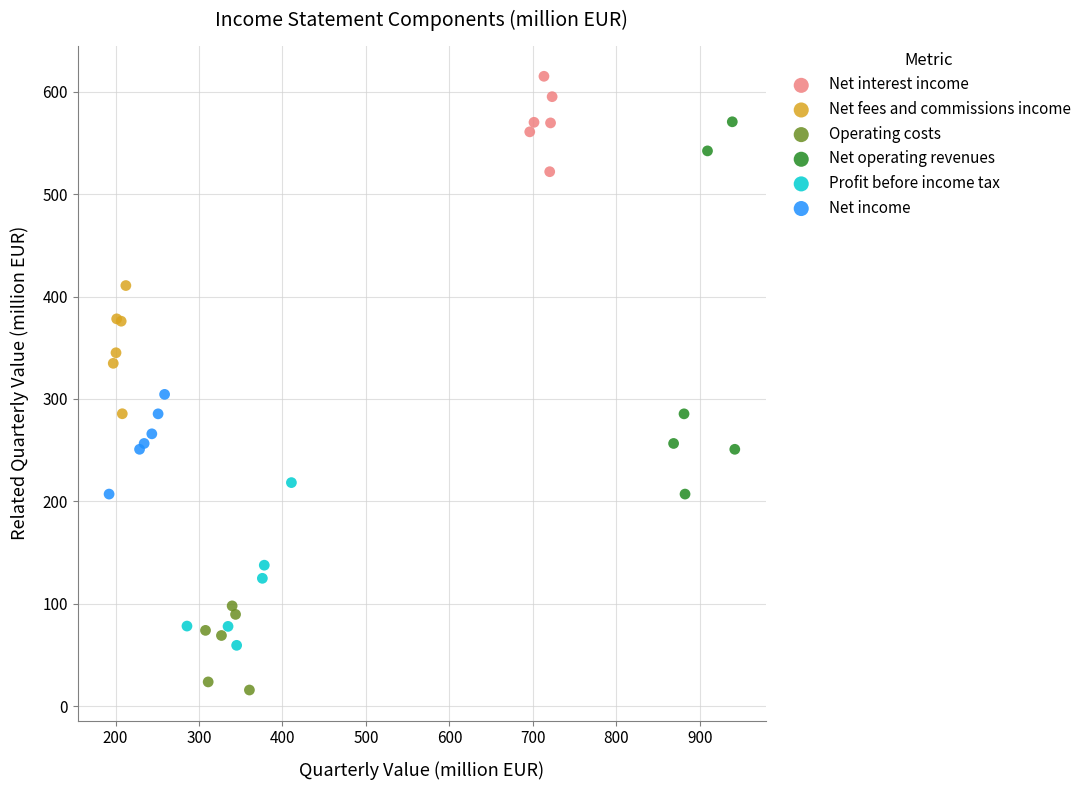

Which series has the largest Y range (max minus min)?

Net operating revenues